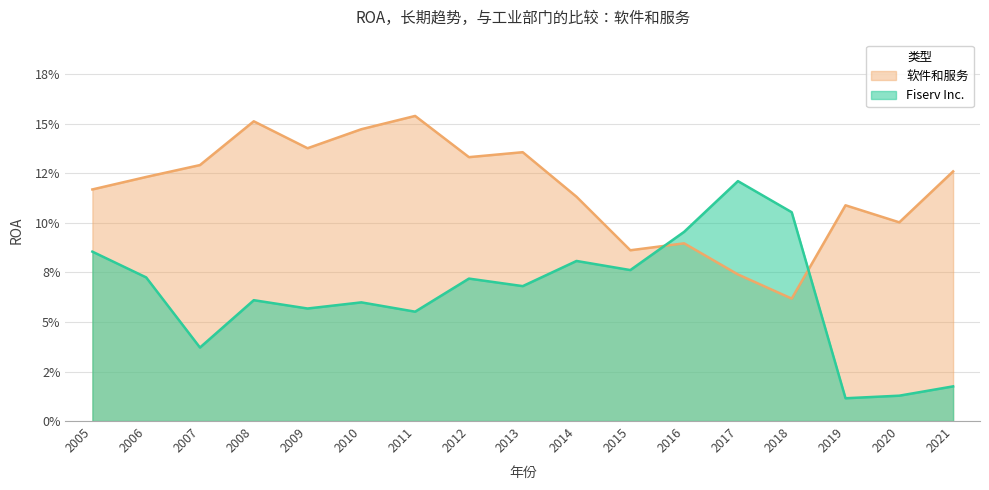

Does the chart have visible grid lines?

Yes